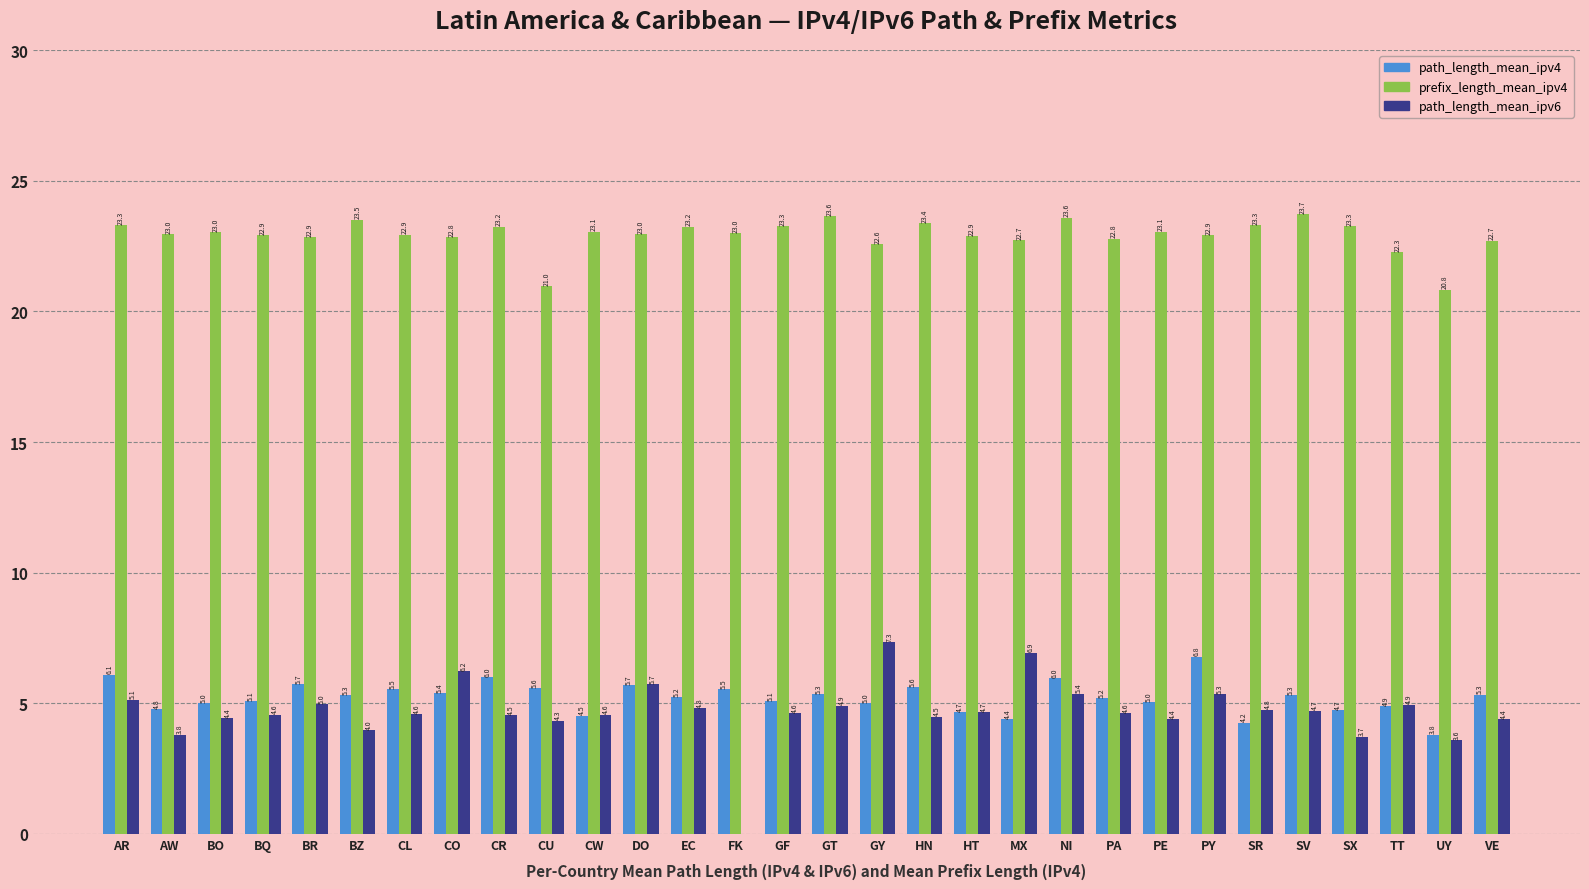

What is the average value of the path_length_mean_ipv4 series?

5.2